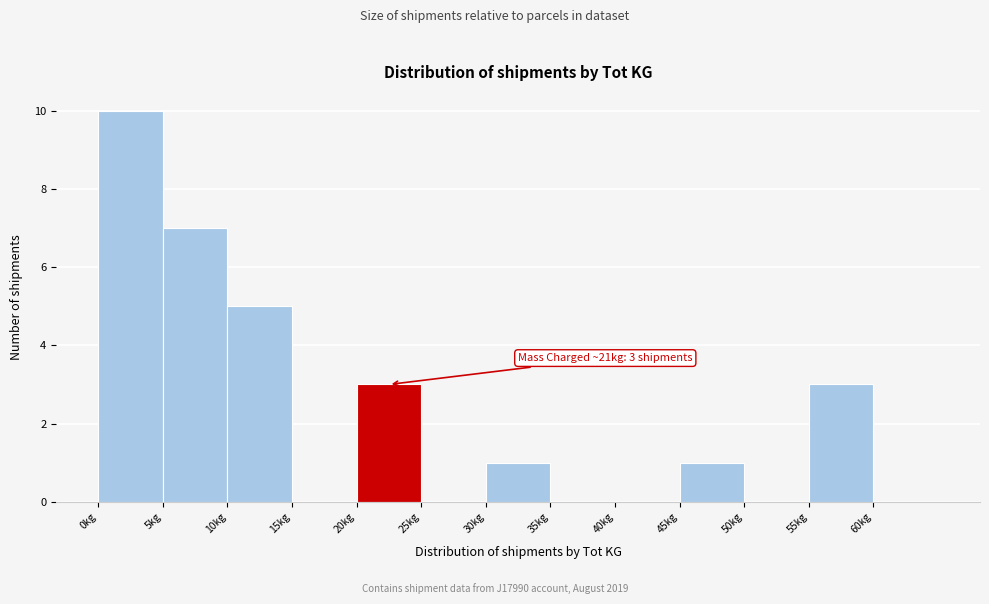

Which range on the x-axis has the tallest bar?

0 to 5